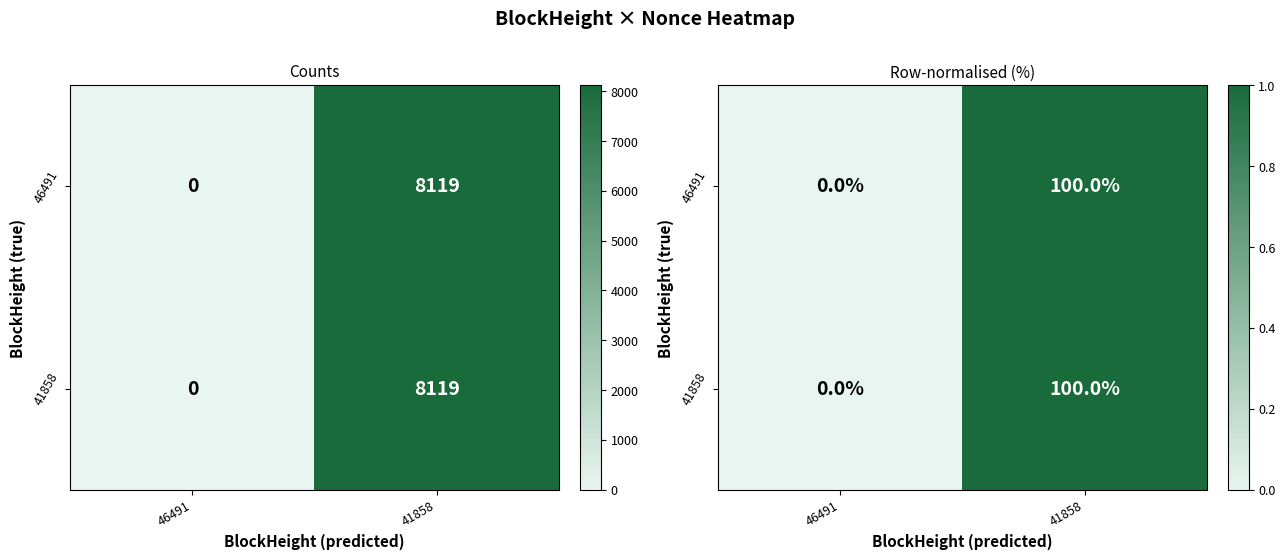

What is the maximum value for 41858?

1